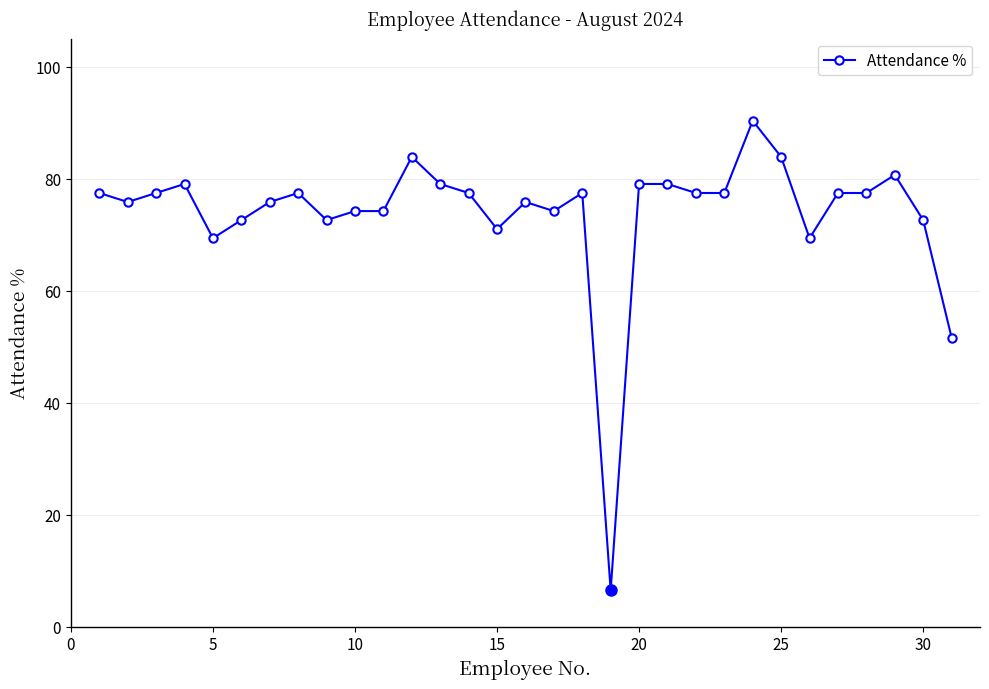

What is the maximum value shown in the chart?

90.3